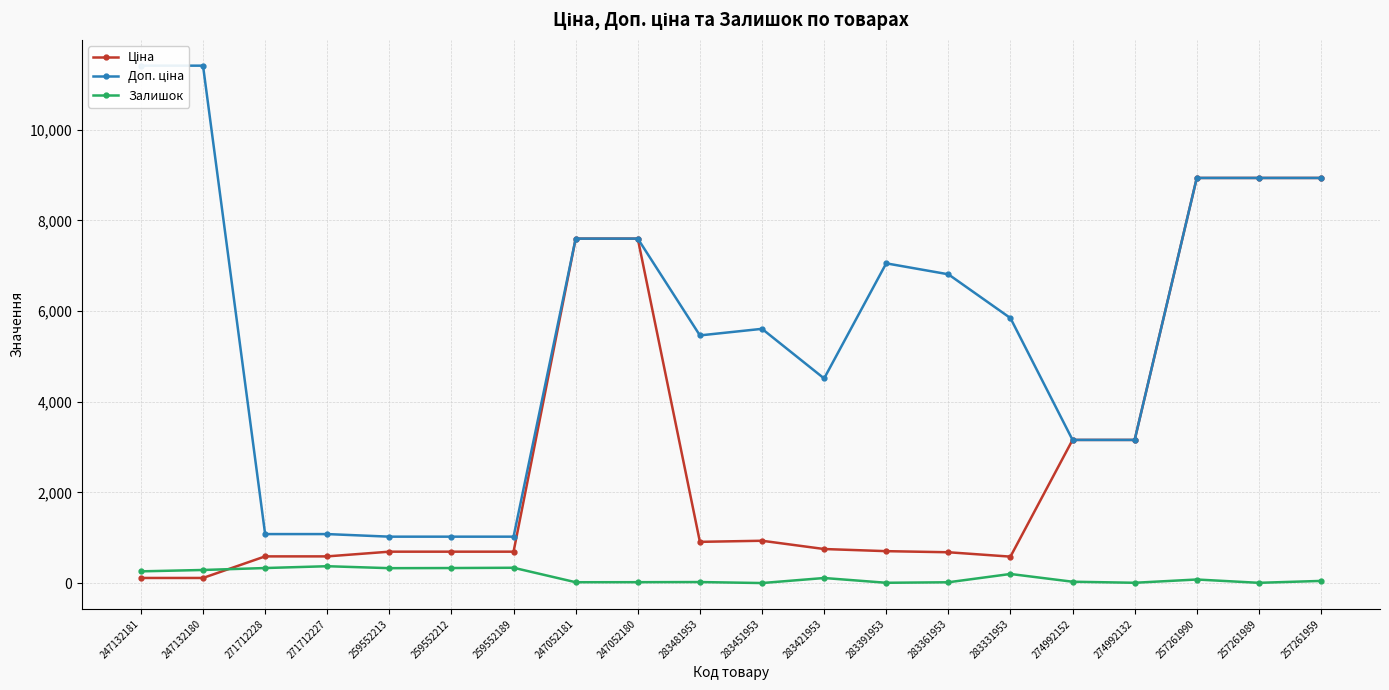

Is the value of Доп. ціна at 271712228 greater than the value of Ціна at 271712228?

Yes